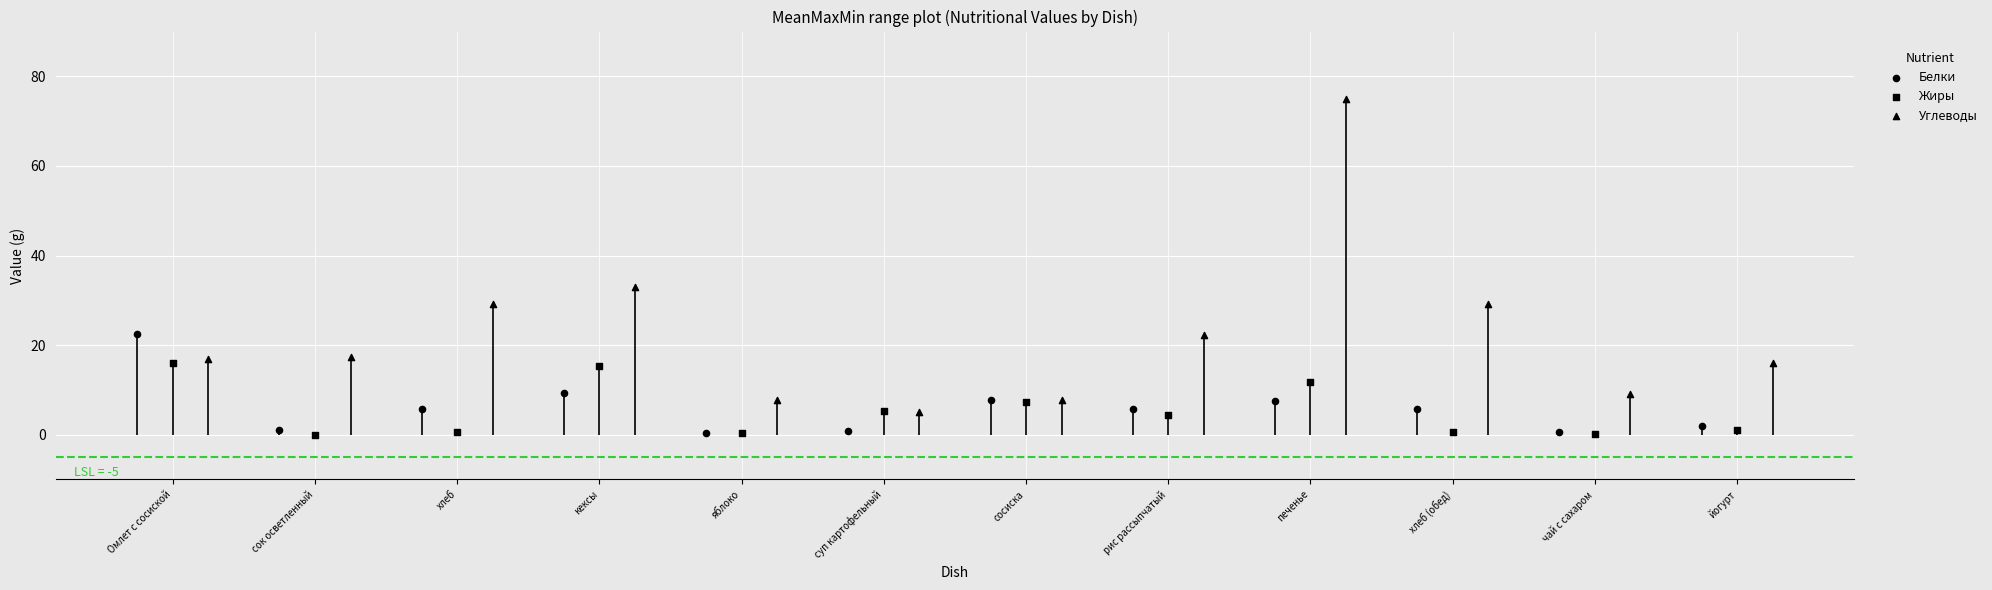

What is the total value across all series at рис рассыпчатый?

32.4